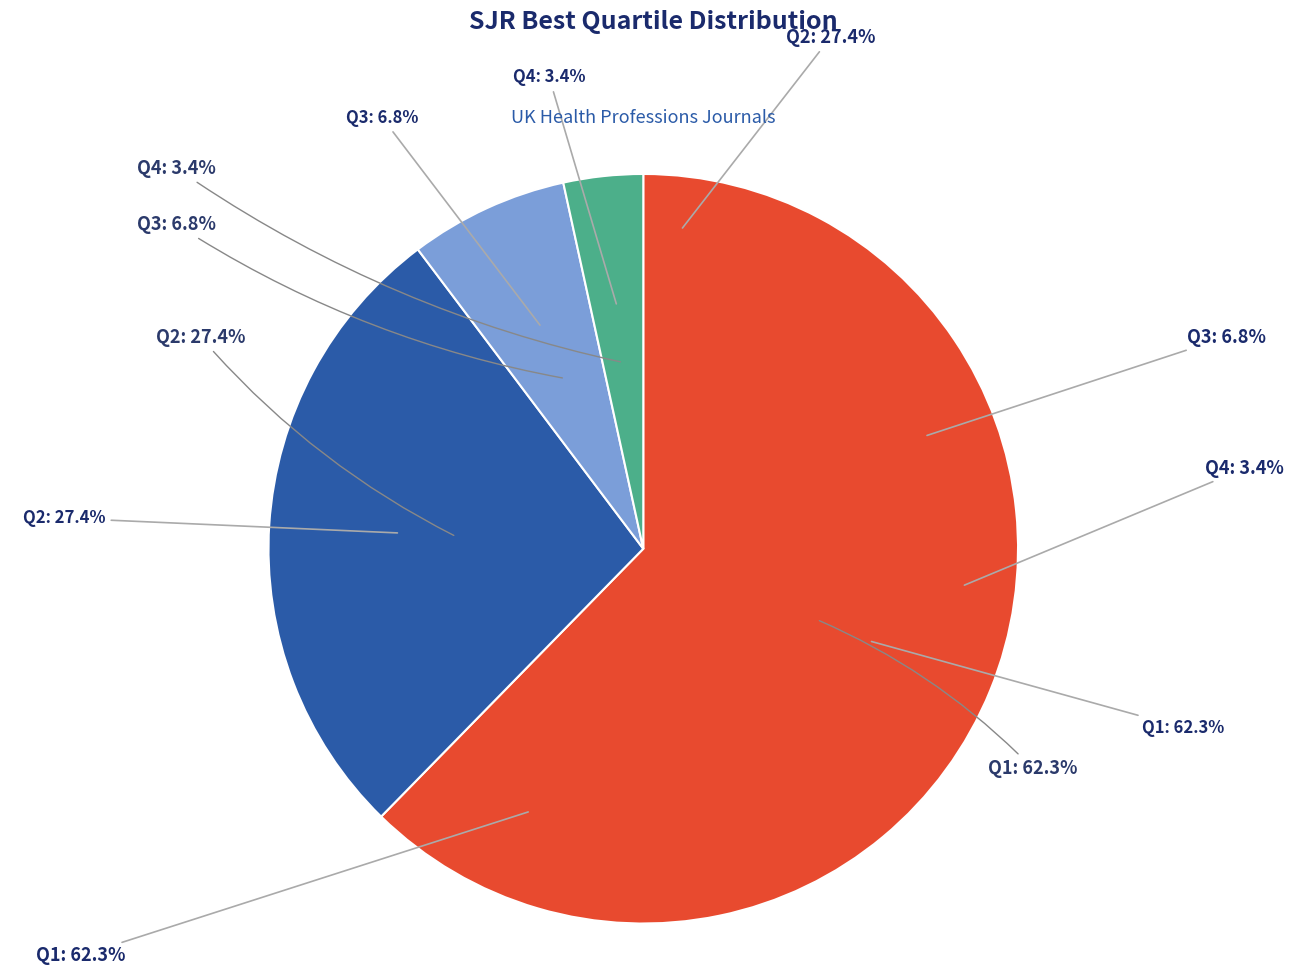

Do Q3 and Q2 together represent more than half of the pie?

No